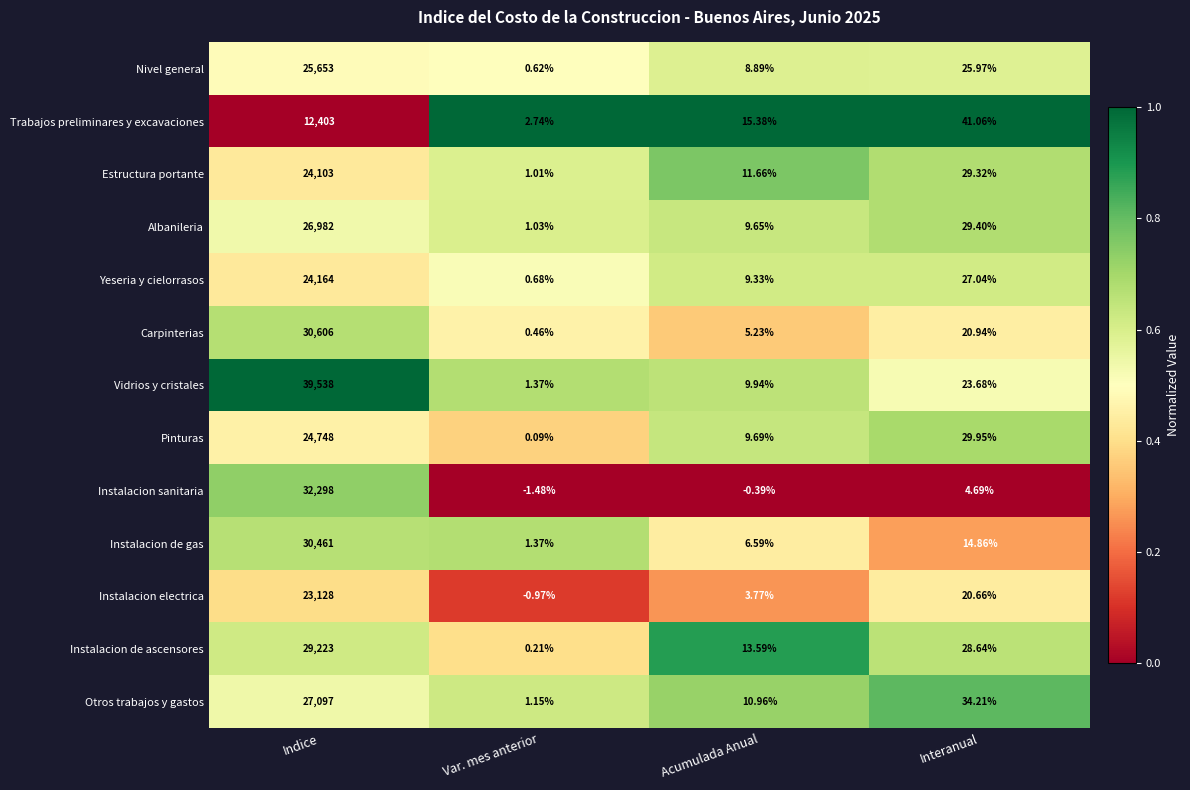

At which label does Instalacion de gas reach its minimum?

Var. mes anterior